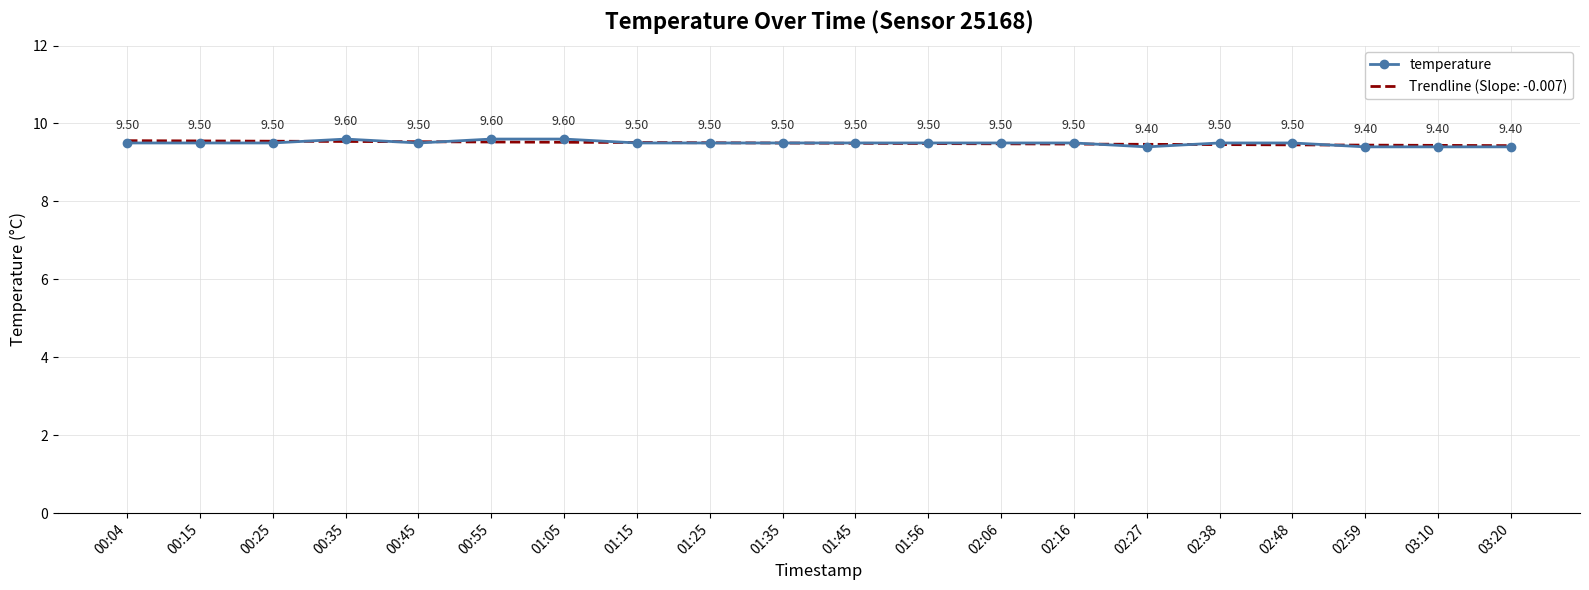

Rank the series by their maximum value, from lowest to highest.

Trendline (Slope: -0.007), temperature